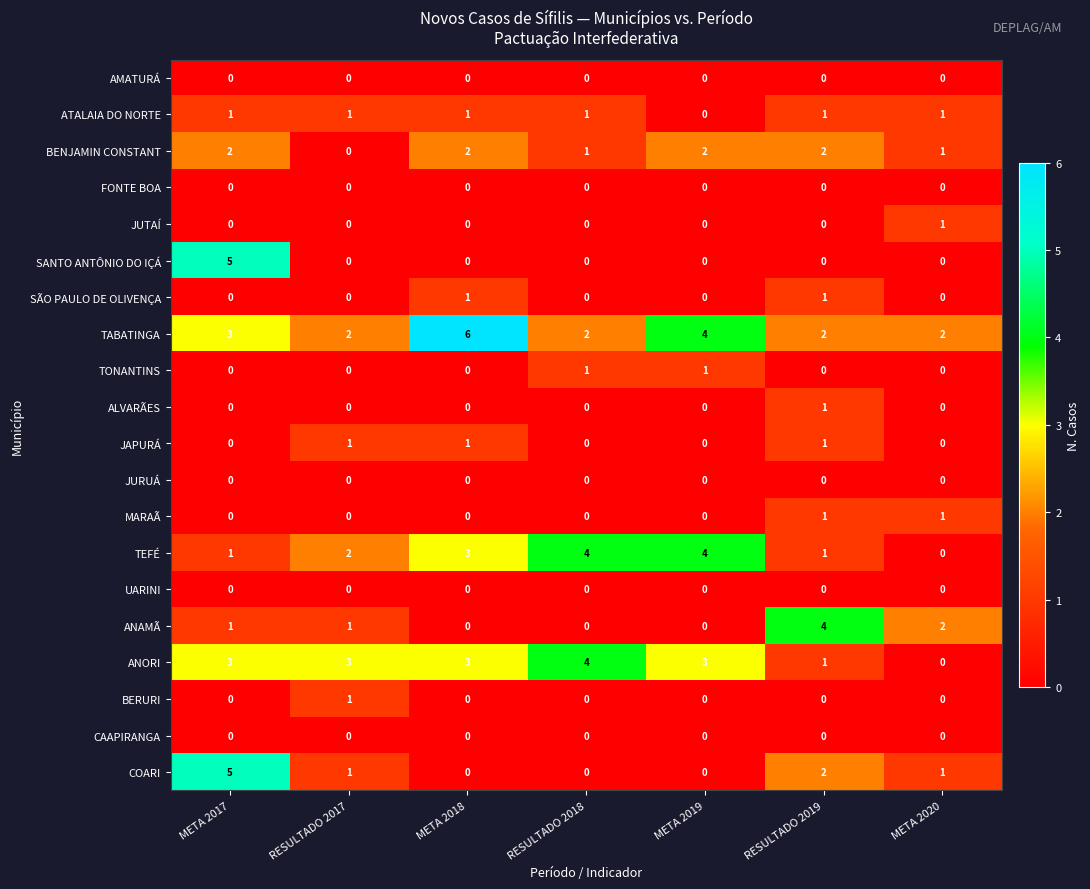

What is the maximum value shown in the chart?

6